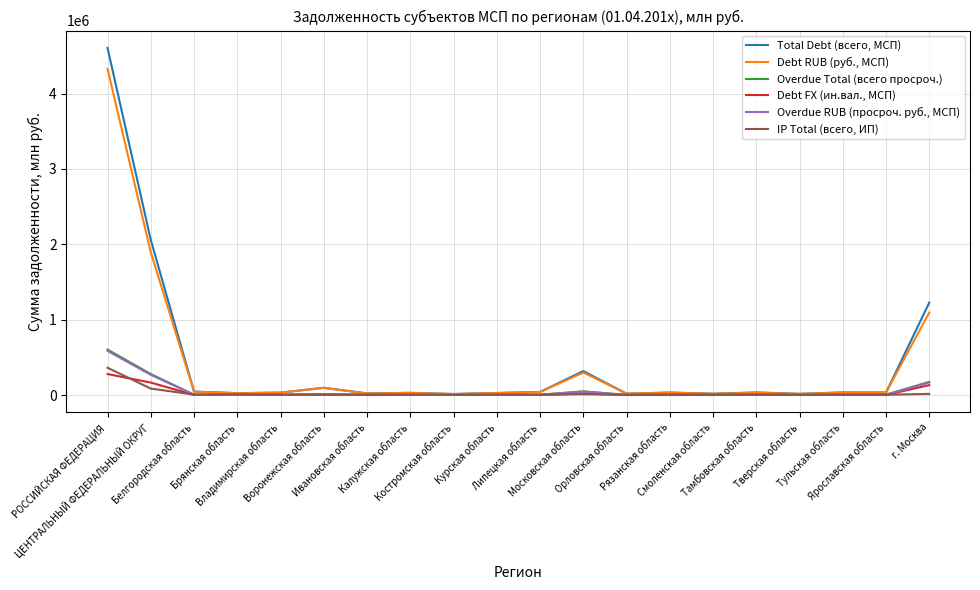

The Overdue RUB (просроч. руб., МСП) series shows 4040 at Смоленская область. True or false?

True